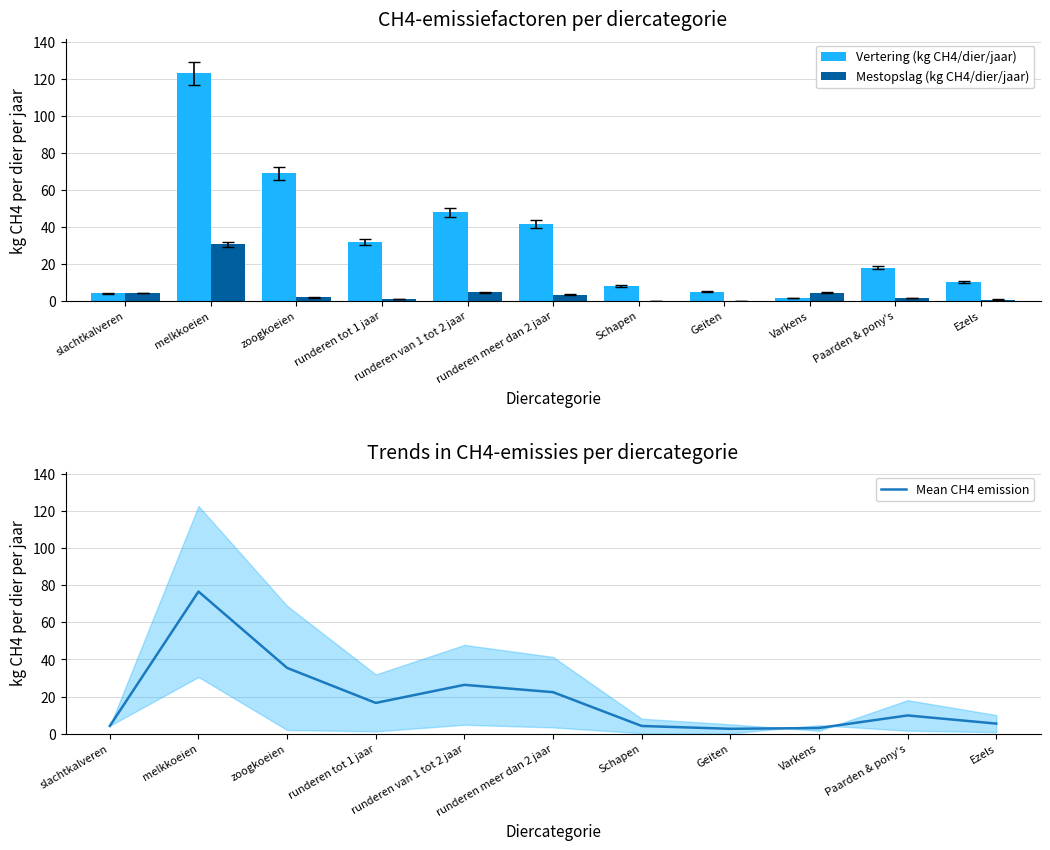

True or false: Vertering (kg CH4/dier/jaar) has a value of 122.8 at melkkoeien.

True